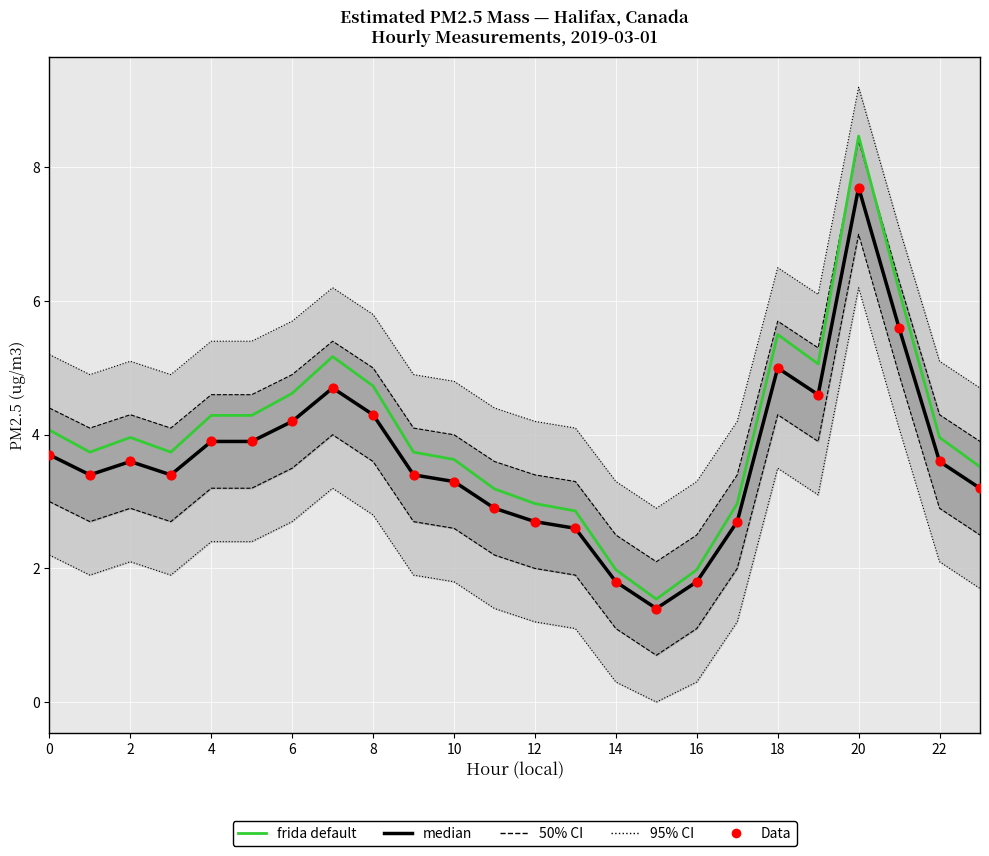

Which series has the widest spread of Y values?

frida default